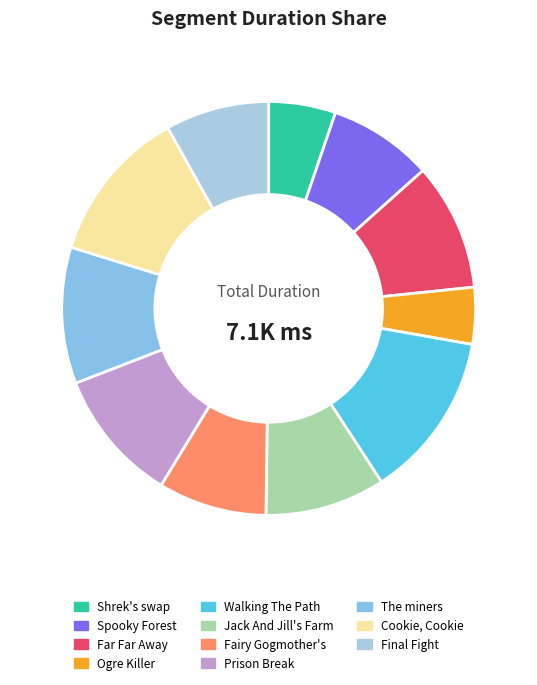

To the nearest percent, what percentage of the pie is The miners?

11%